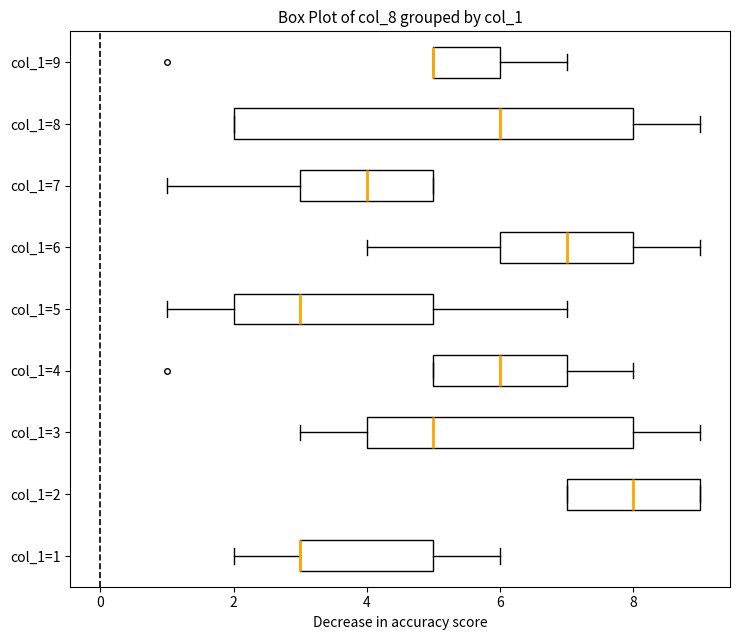

Which box is the widest, from its left edge to its right edge?

col_1=8